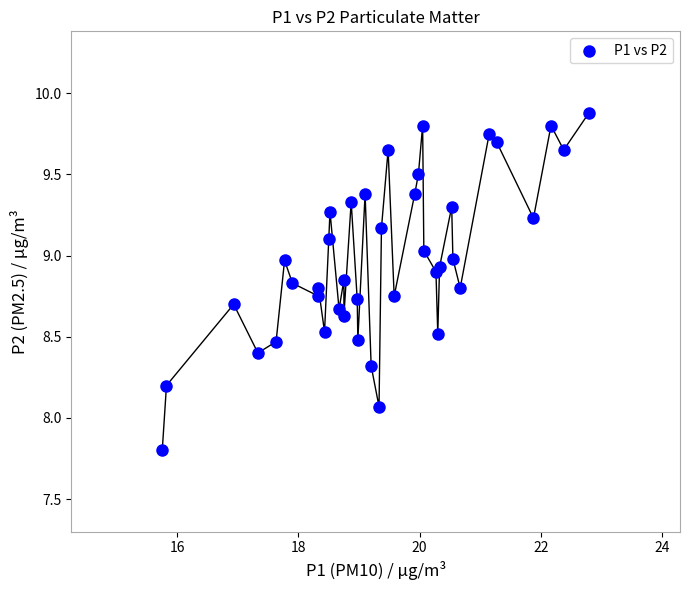

What Y value in the scatter plot is closest to 8?

8.1